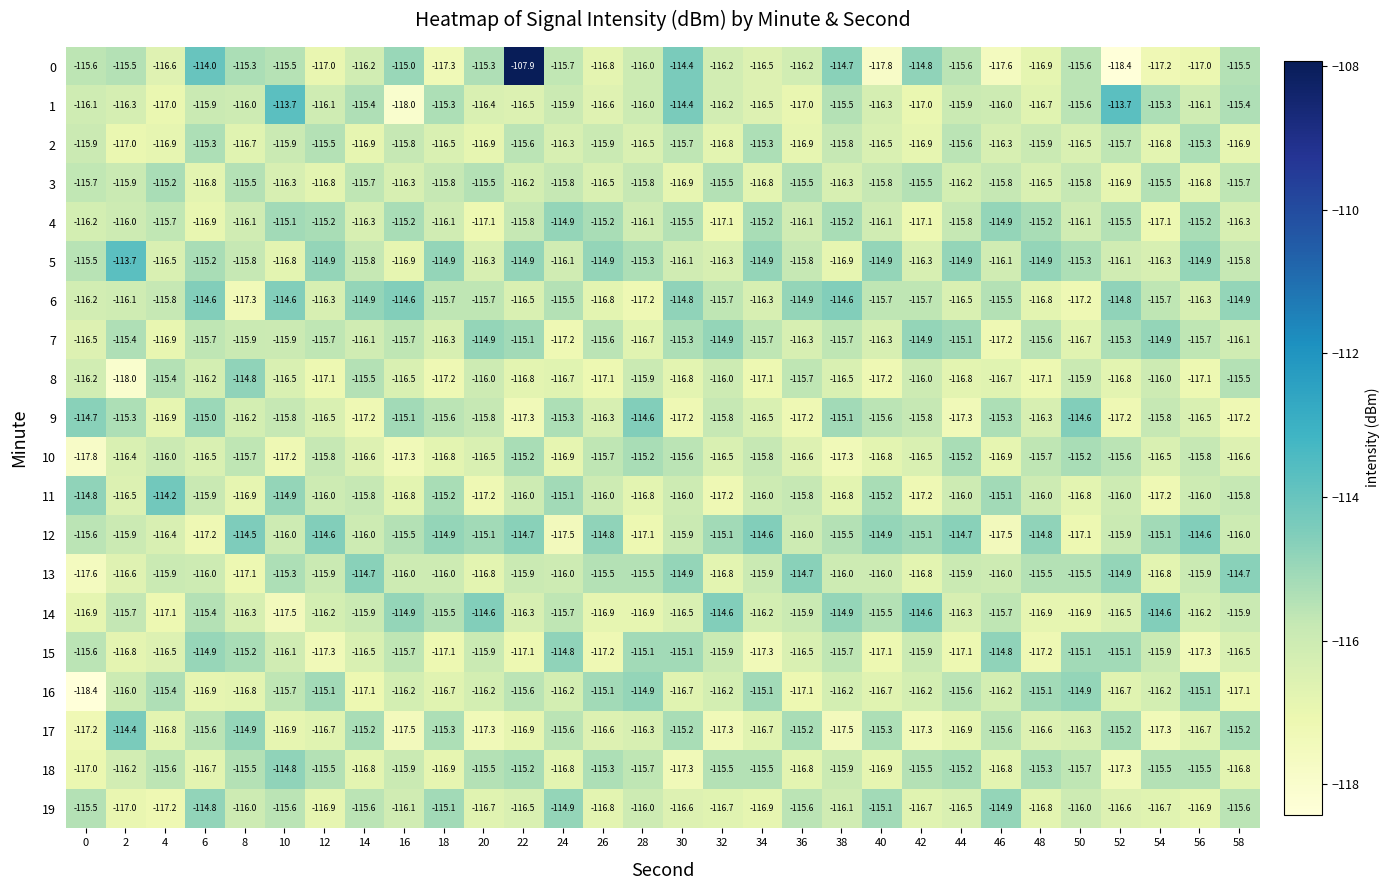

At which label does 12 first exceed -115?

8